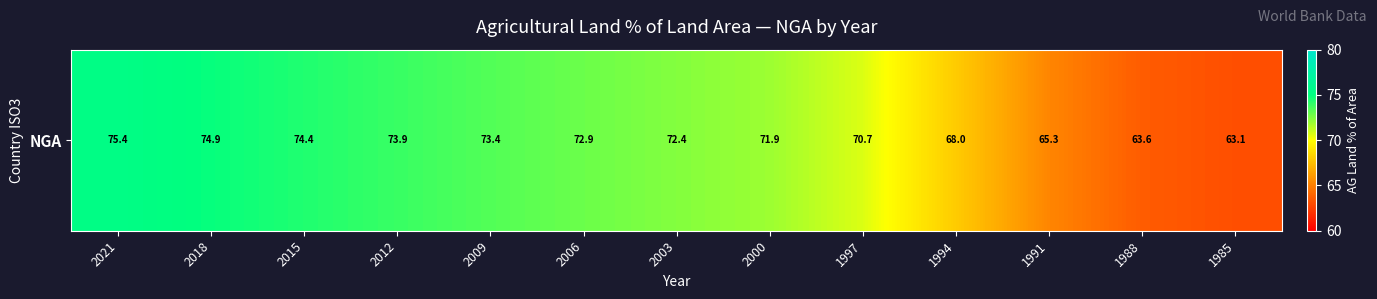

How many series are shown in this chart?

1